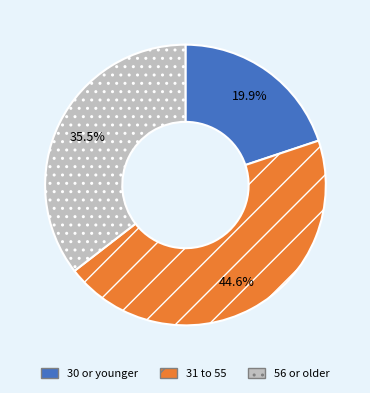

The 31 to 55 slice represents 39% of the pie. True or false?

False